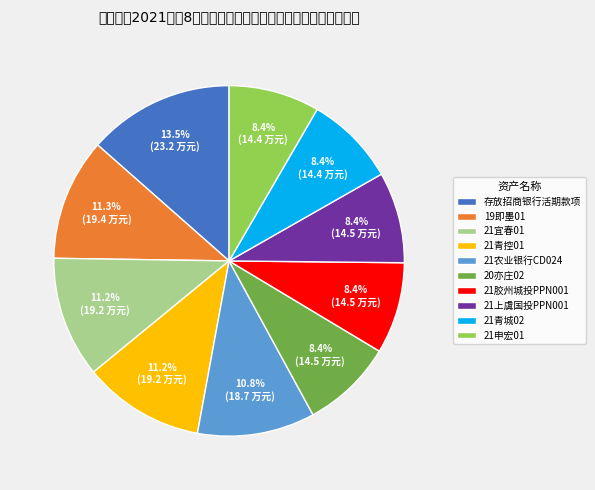

Is it true that 21上虞国投PPN001 is 8% of the pie?

True